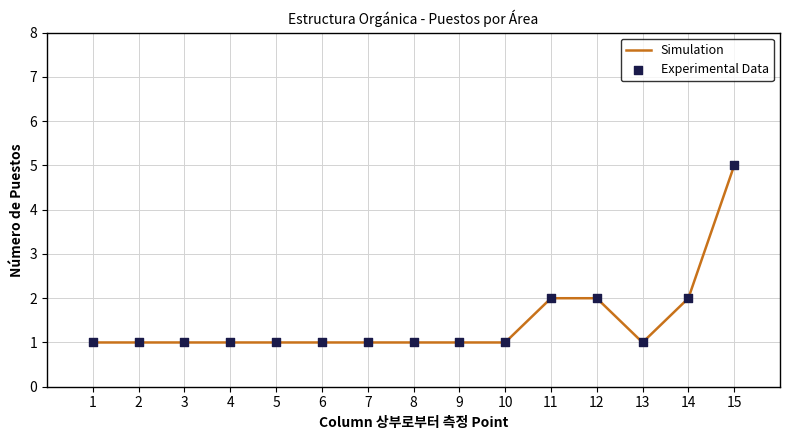

Is it true that the value at 8 is 1?

True